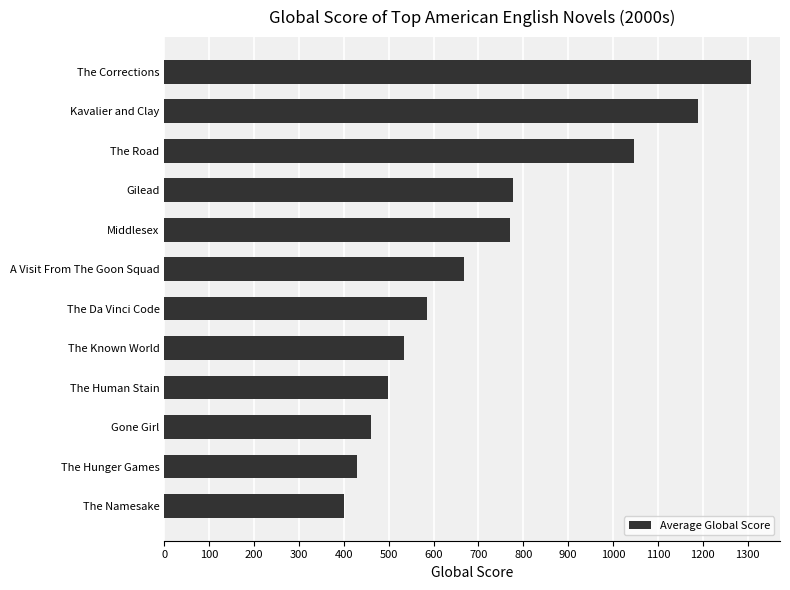

Is it true that the value at Kavalier and Clay is 772?

False